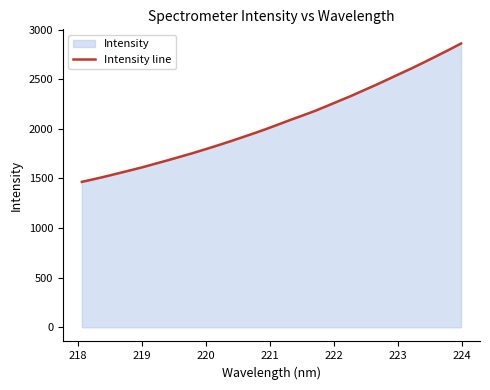

What is the minimum value shown in the chart?

1465.1